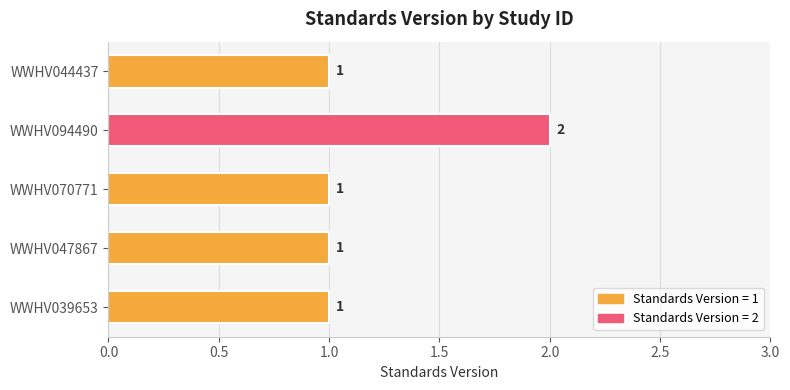

Reading bottom to top, transcribe all the data shown in this chart.

1	1	1	2	1